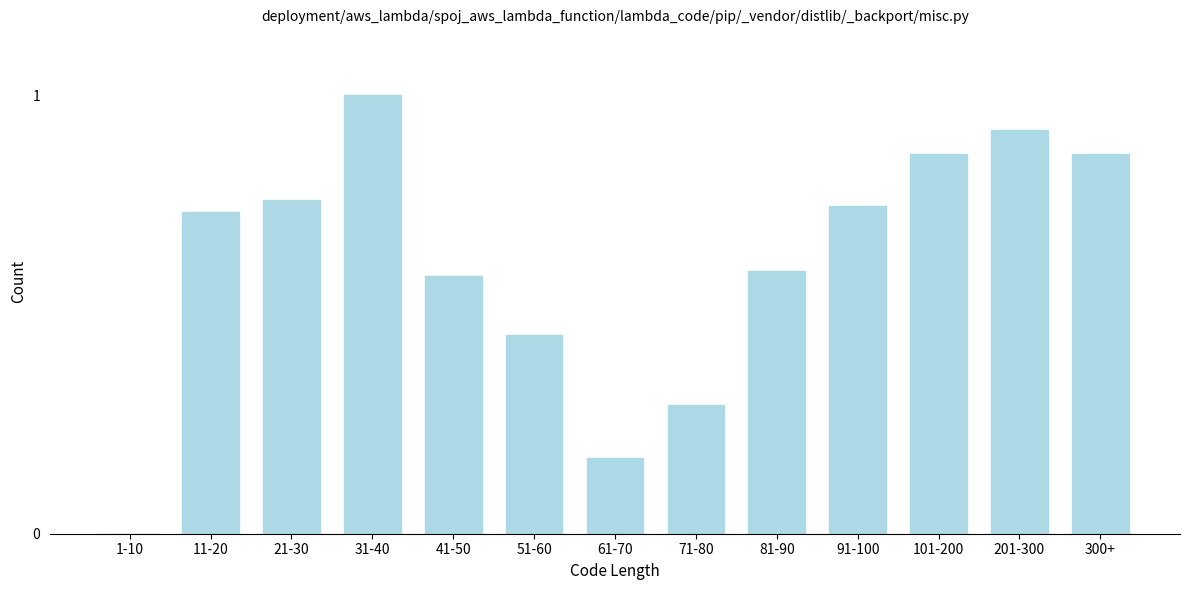

What is the maximum value shown in the chart?

1.0